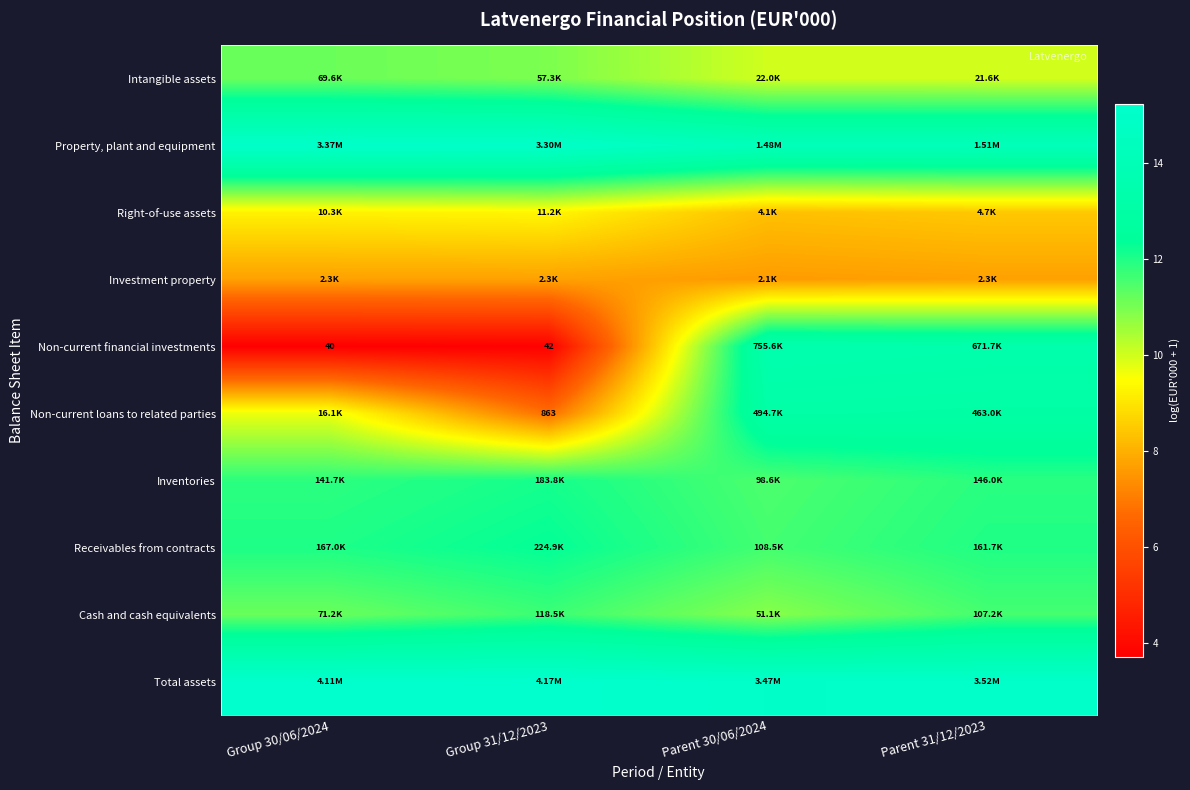

What is the average value of the Intangible assets series?

10.5